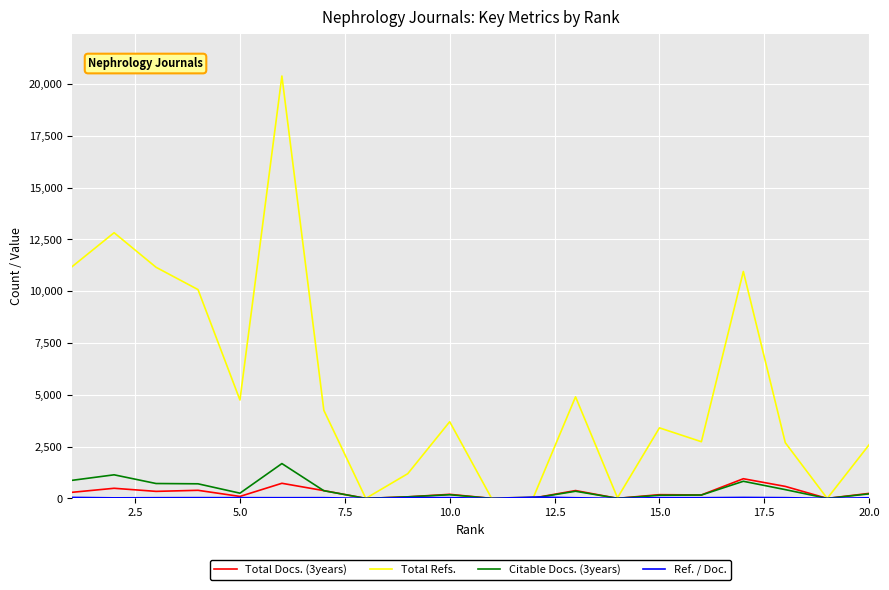

Which series has the largest total across all categories?

Total Refs.